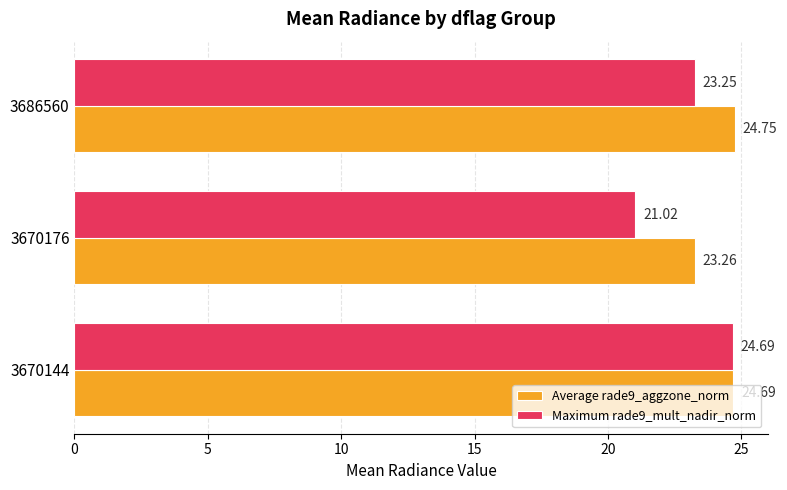

What is the difference between the maximum and second lowest values in the Average rade9_aggzone_norm series?

0.1